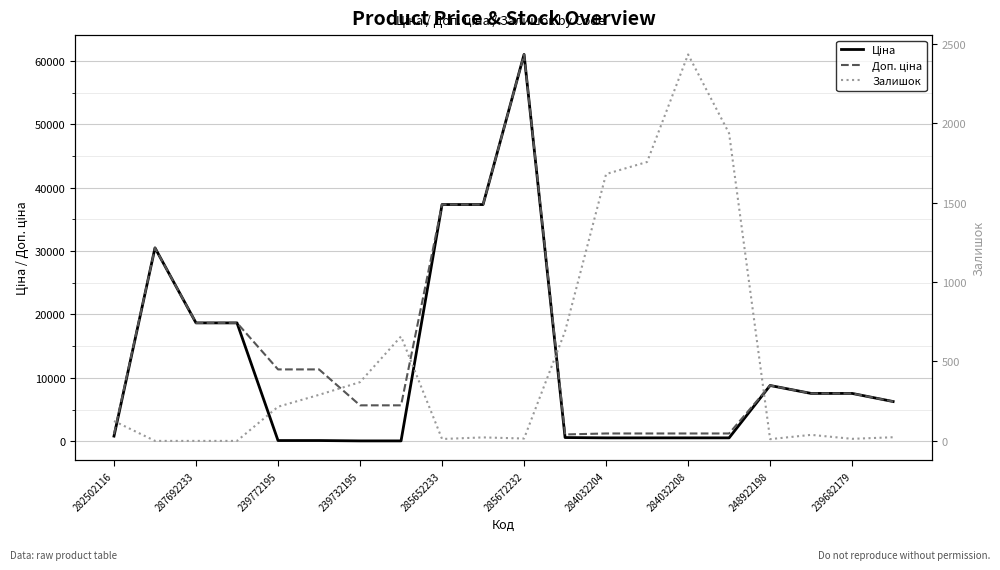

List the series in order of their peak value, lowest first.

Залишок, Ціна, Доп. ціна